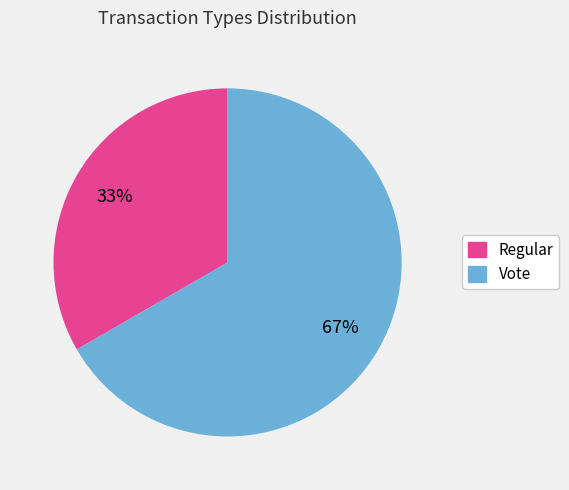

What is the majority slice?

Vote